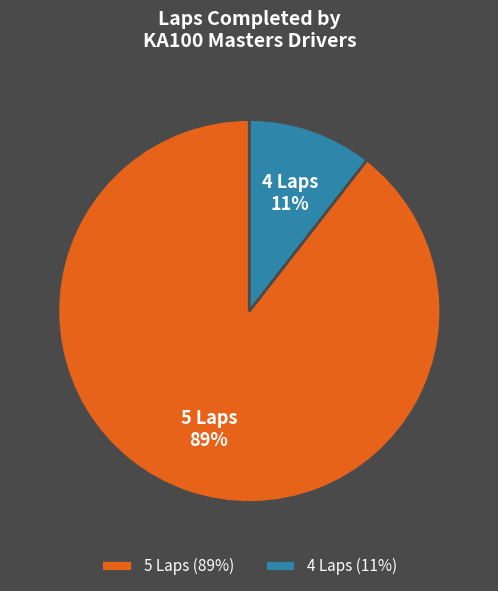

Rank the categories by value from lowest to highest.

4 Laps (11%), 5 Laps (89%)